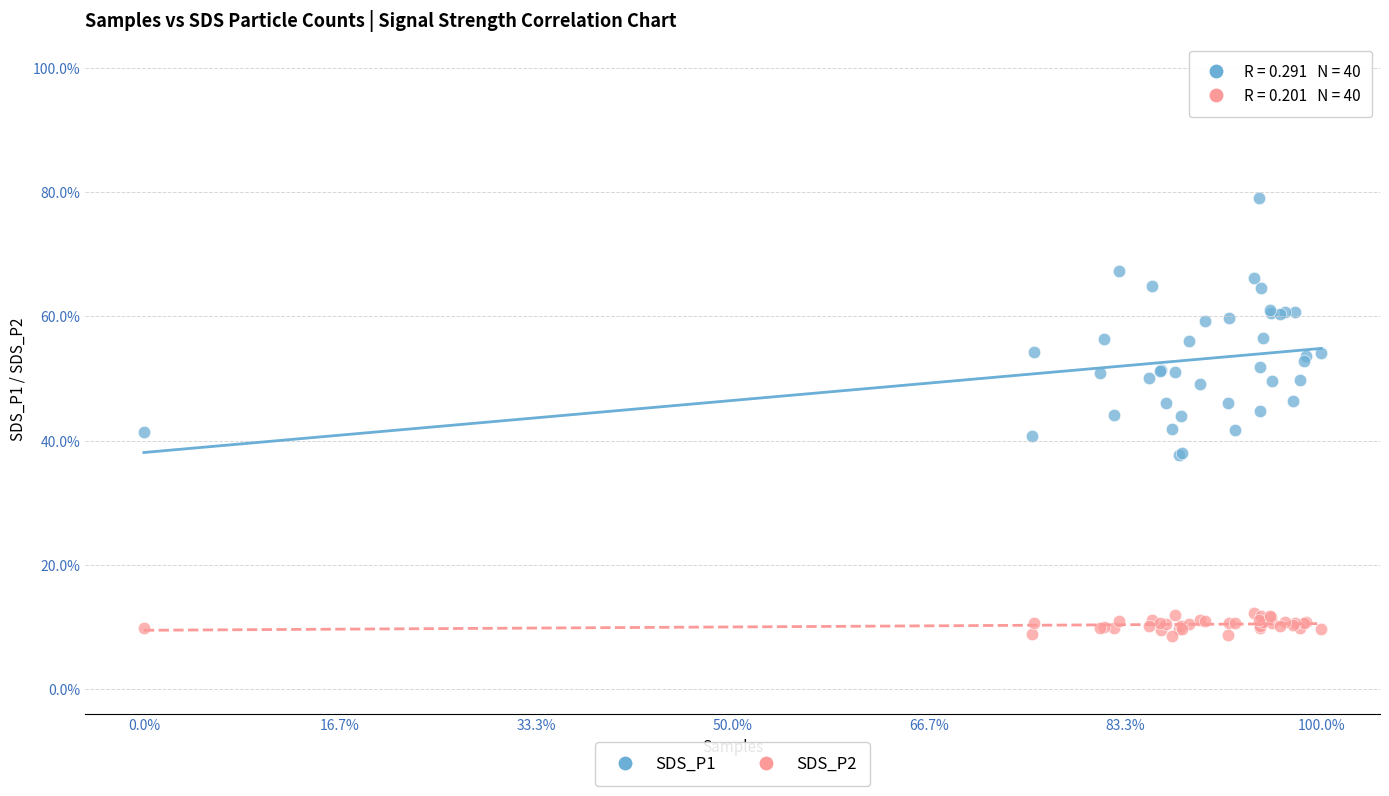

What are all the series names shown in the legend?

SDS_P1, SDS_P2